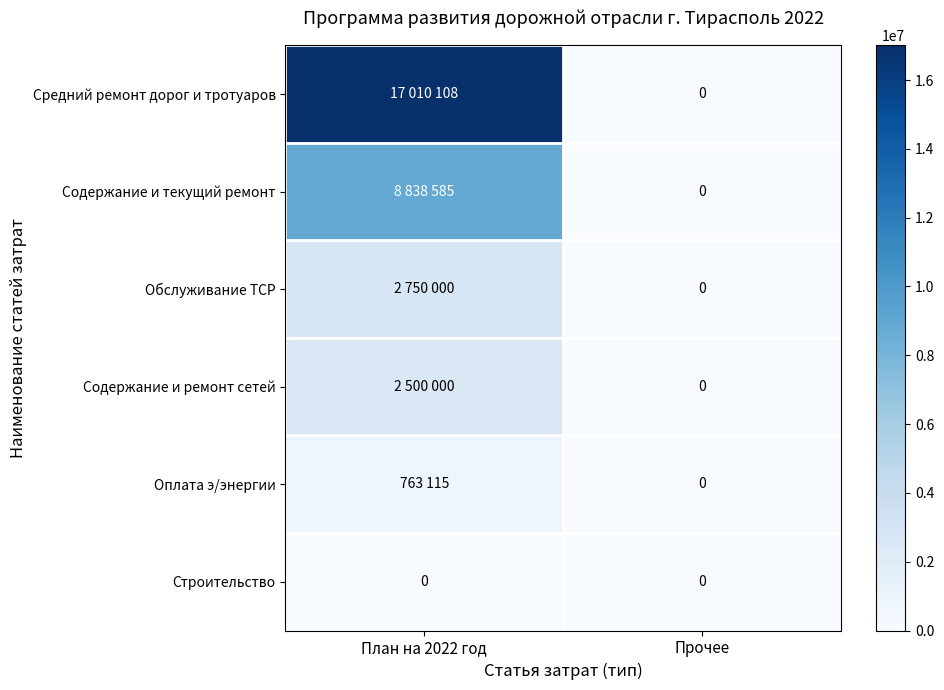

Count the number of data series in this chart.

6